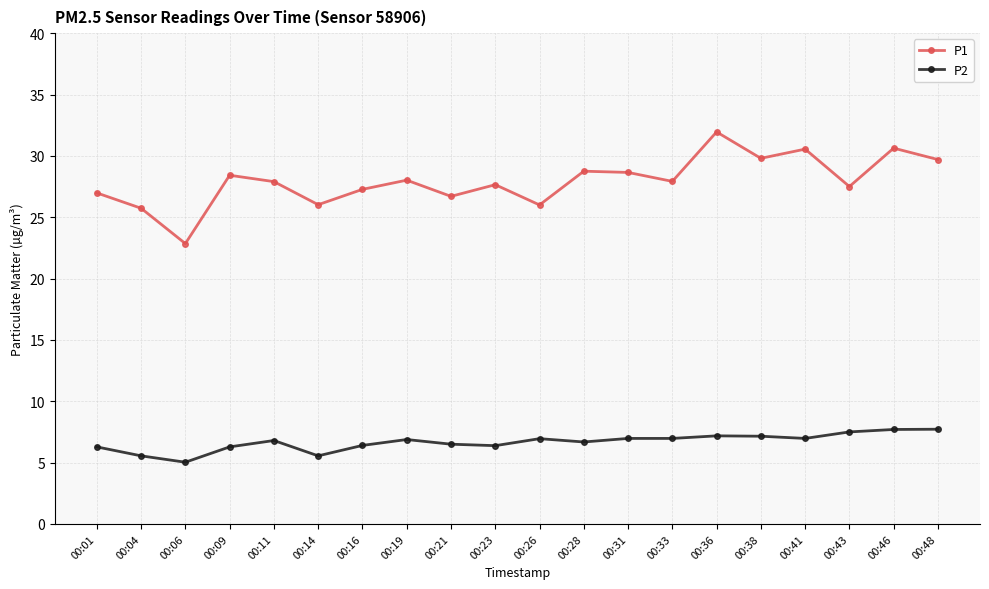

Does the chart display data point markers on the line(s)?

Yes